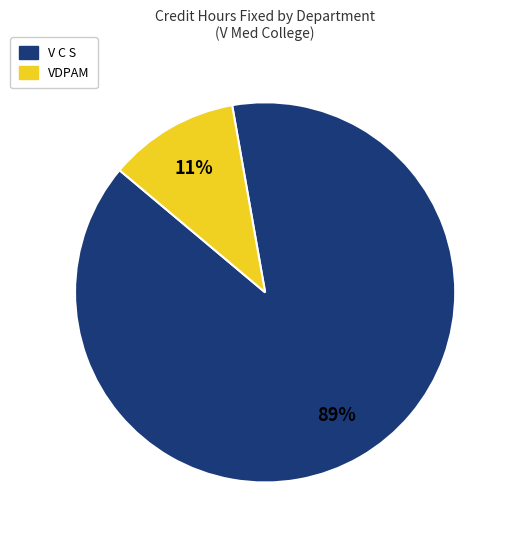

What is the smallest slice in the pie chart?

VDPAM